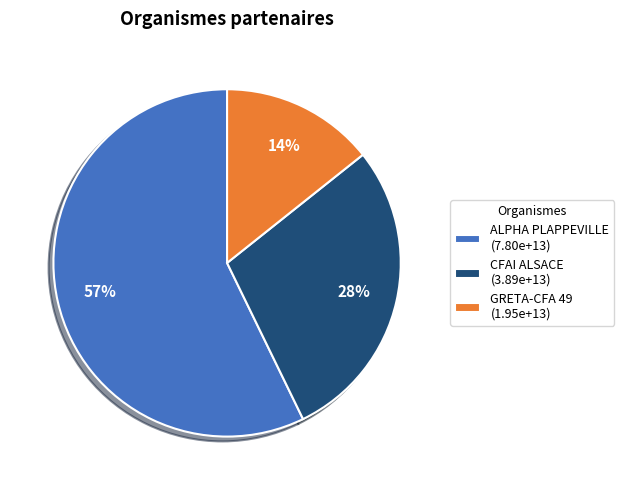

Which category has the smallest portion of the pie?

GRETA-CFA 49